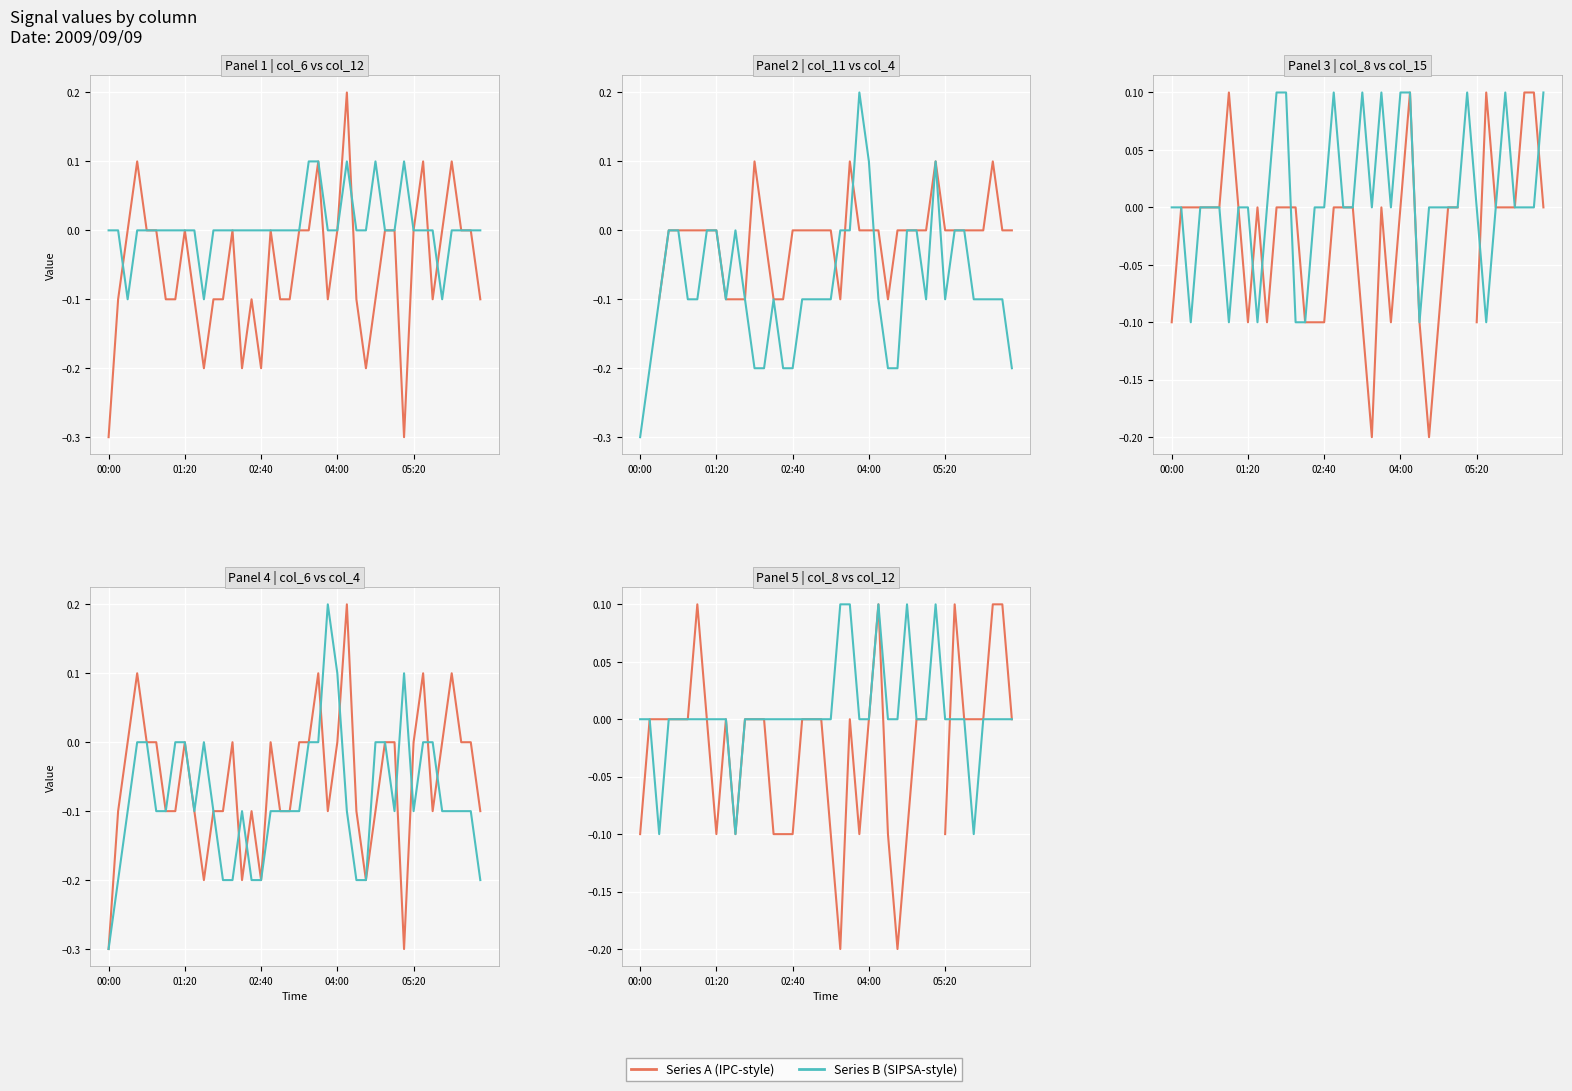

Does the chart display data point markers on the line(s)?

No